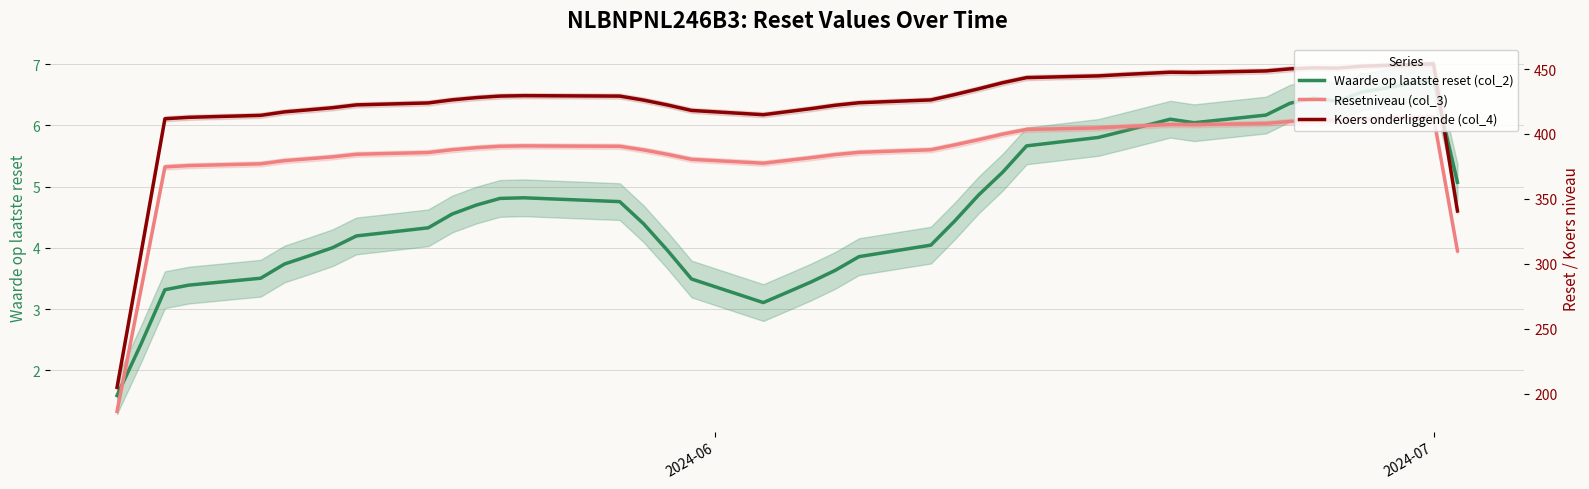

The value of Koers onderliggende (col_4) at 19 is 665.0. True or false?

False